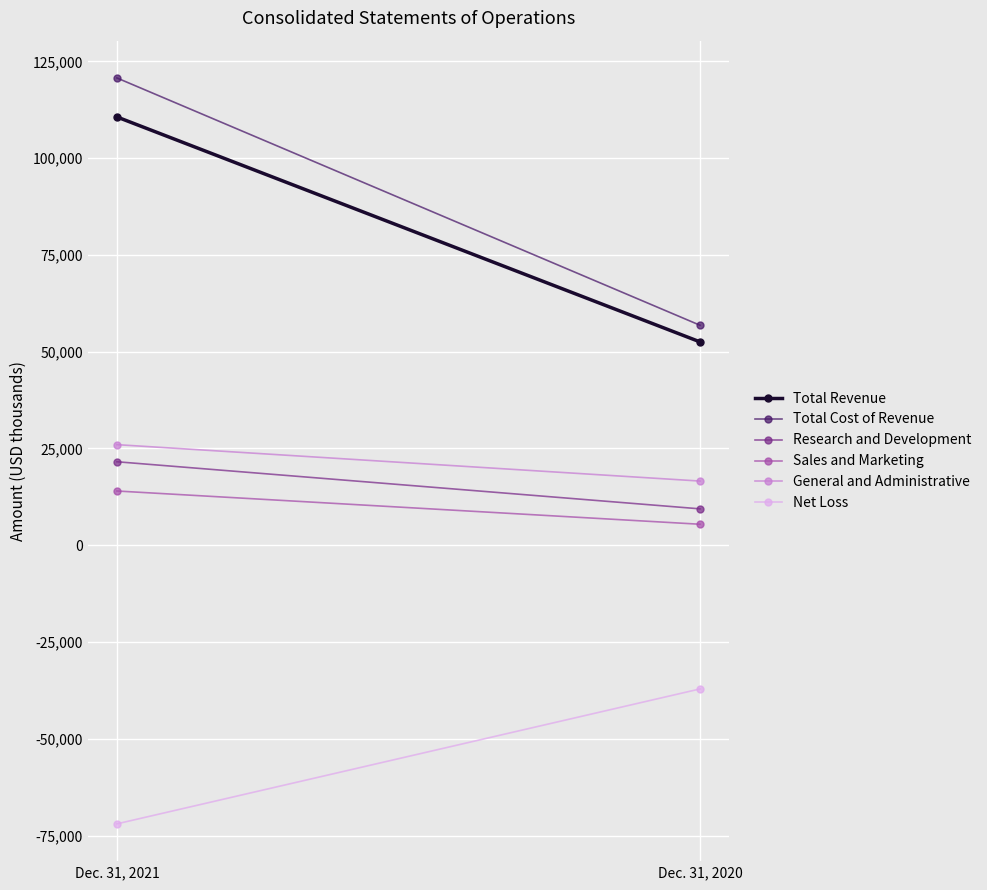

What is the highest value of the Research and Development series?

21572